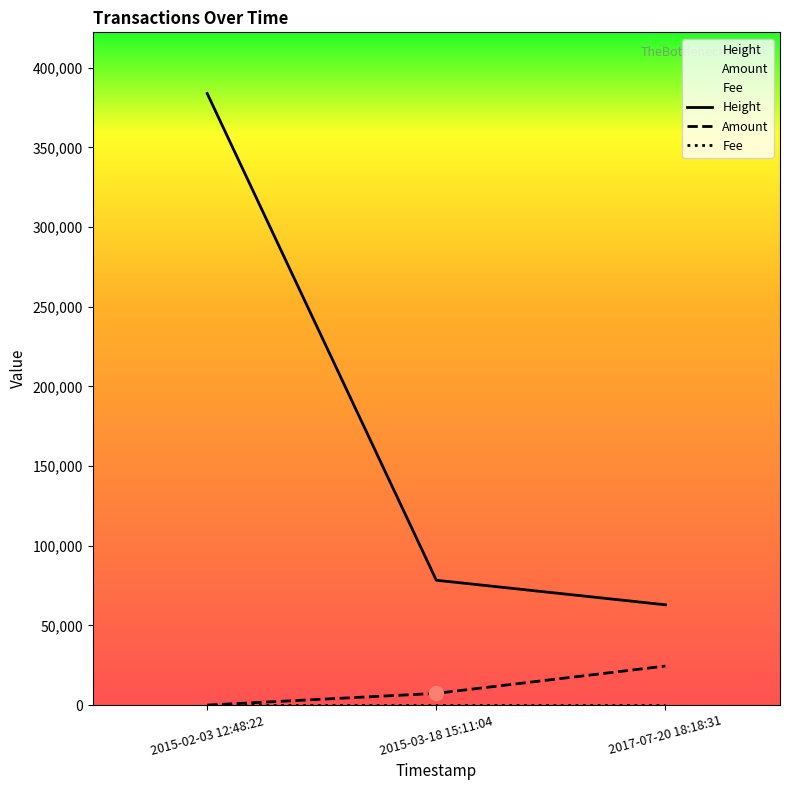

Does the chart have visible grid lines?

No